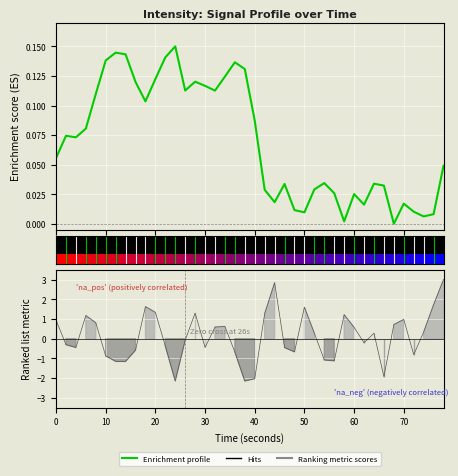

The chart shows a value of 0.2 at 20. True or false?

False